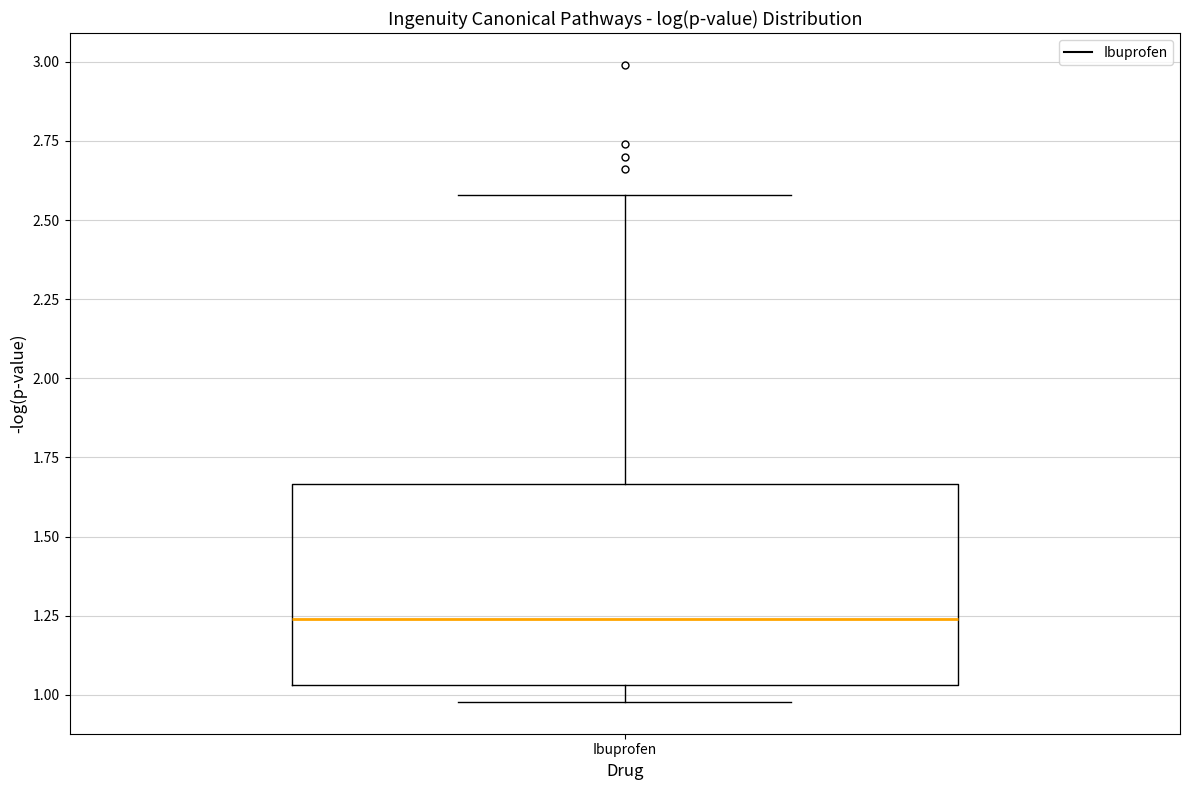

Transcribe this box plot: give where the median line is, the range the box spans, and where the two whiskers end, as read against the y-axis. The values are not printed on the chart, so give them approximately, as read against the axis.

median 1.25, box 1.05 to 1.65, whiskers 1.00 to 2.60